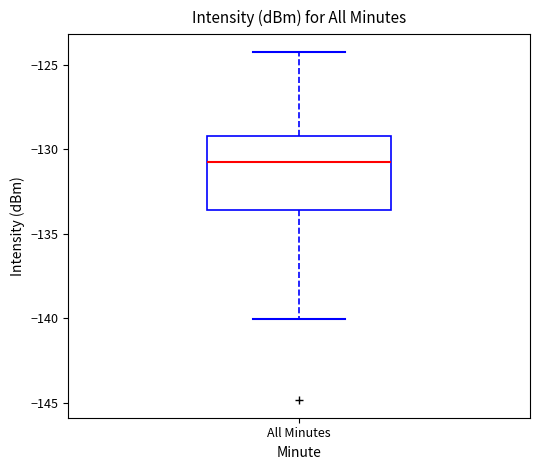

Transcribe this box plot: give where the median line is, the range the box spans, and where the two whiskers end, as read against the y-axis. The values are not printed on the chart, so give them approximately, as read against the axis.

median -131.0, box -133.5 to -129.0, whiskers -140.0 to -124.0